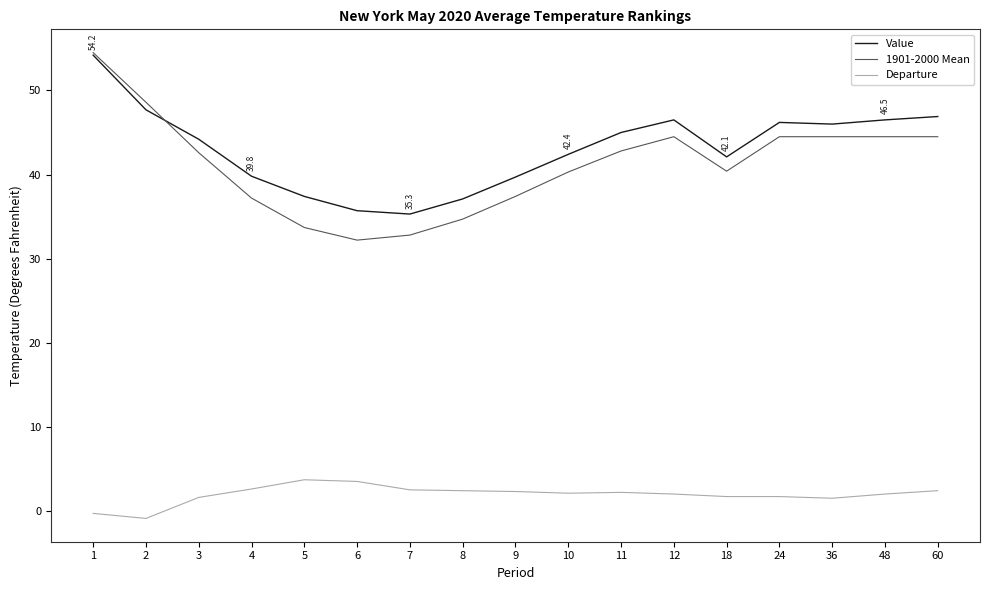

The 1901-2000 Mean series shows 48.5 at 6. True or false?

False